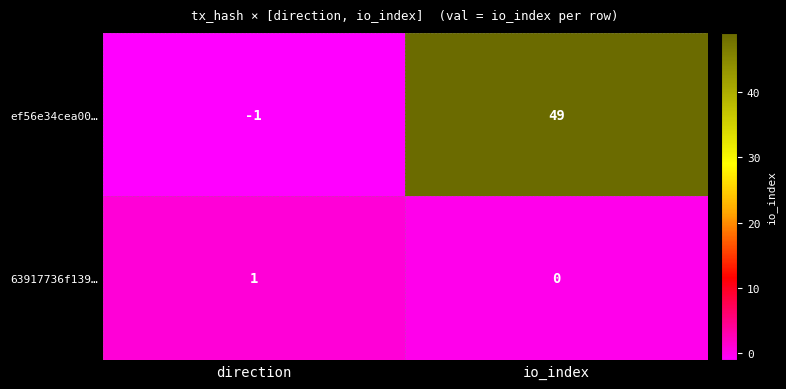

Is it true that ef56e34cea00… equals 0 at direction?

False